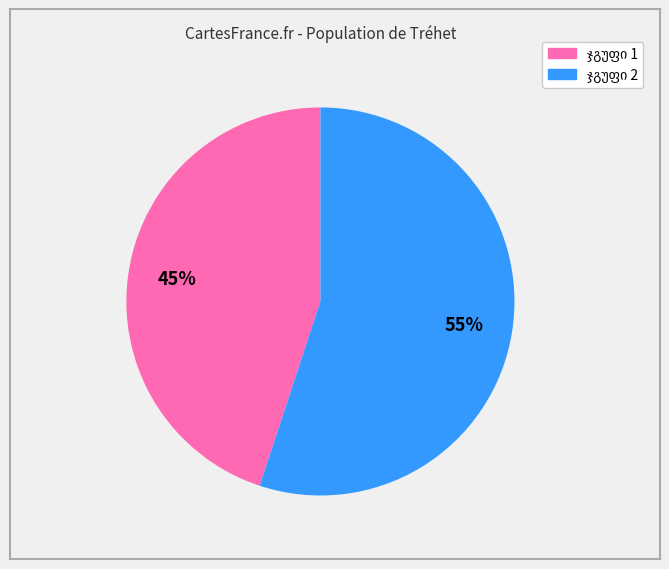

Does any single category account for the majority?

Yes